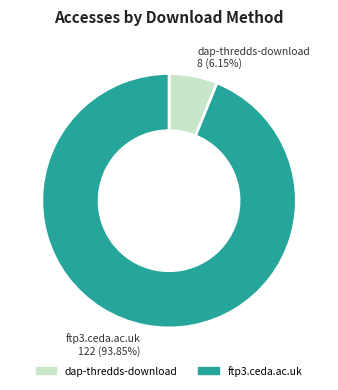

What is the ratio of the value at dap-thredds-download to the value at ftp3.ceda.ac.uk?

0.1